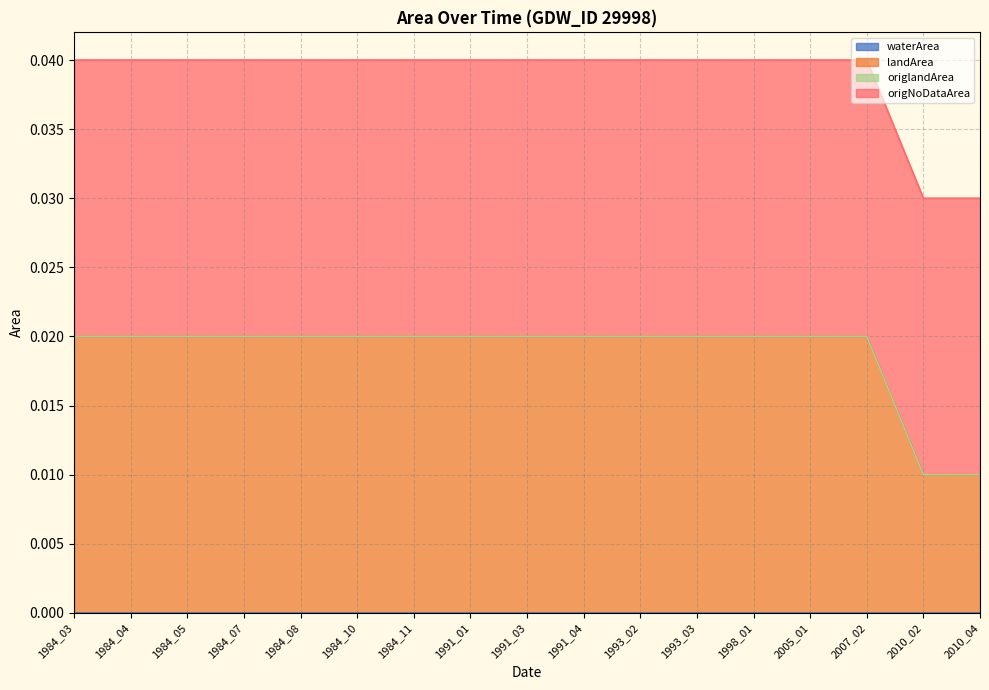

True or false: origNoDataArea and landArea cross at least once.

False